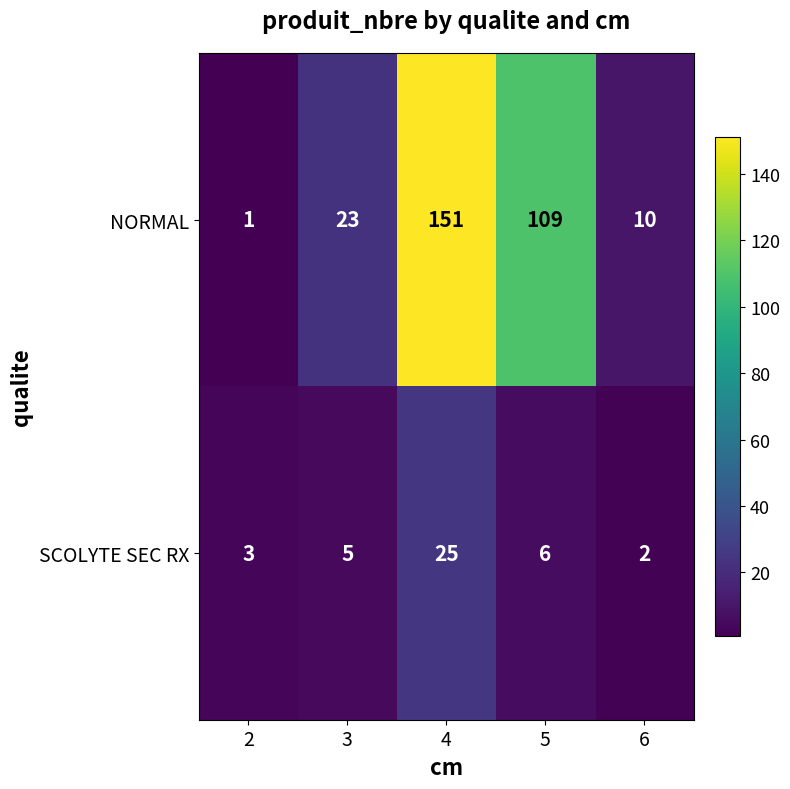

Rank the series by their average value, from lowest to highest.

SCOLYTE SEC RX, NORMAL